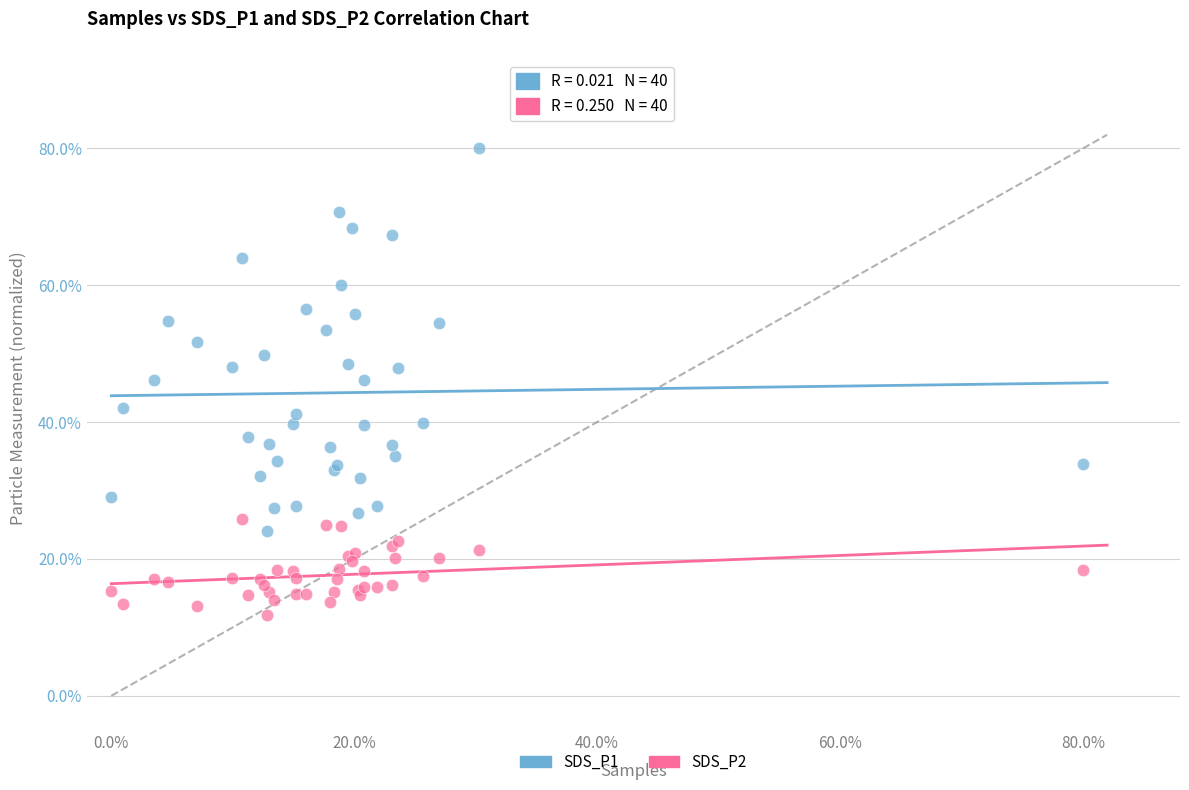

Which series contains the highest Y value?

SDS_P1